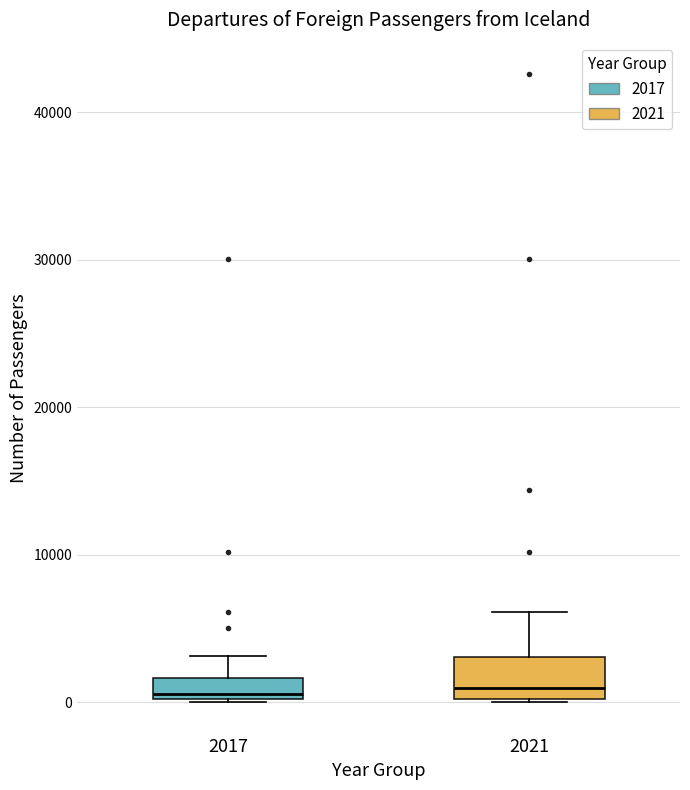

Where is the lower edge of the box at x = 2017 on the y-axis? The values are not printed on the chart, so give them approximately, as read against the axis.

0